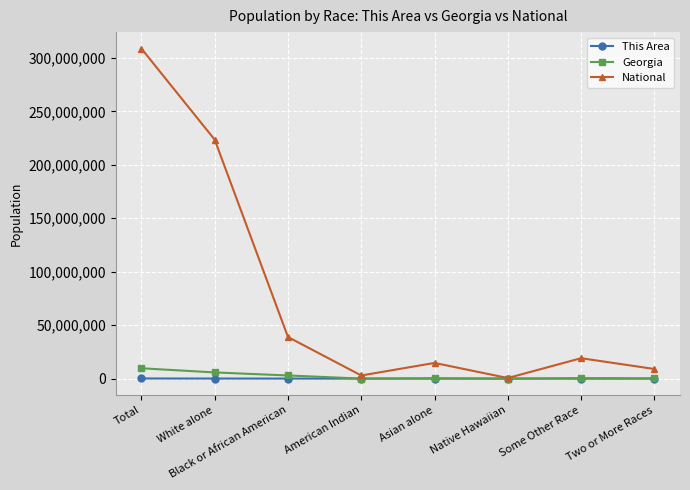

The National series shows 14674252 at Asian alone. True or false?

True